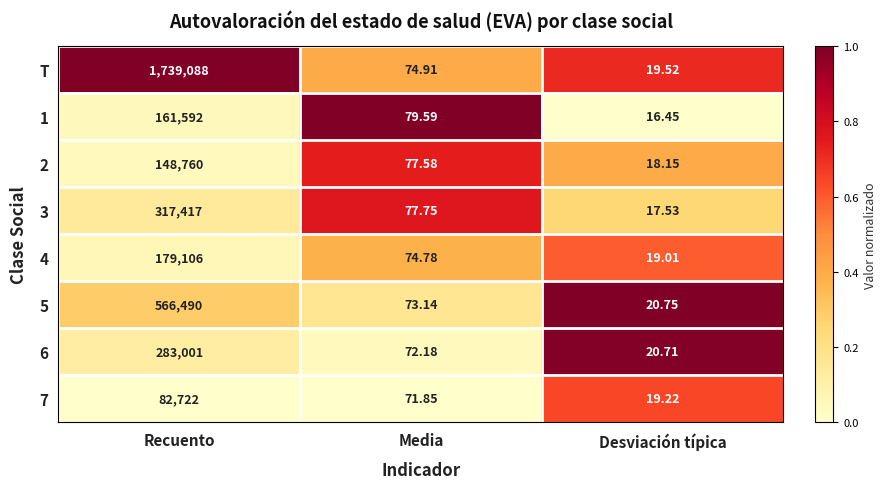

What is the greatest value displayed?

1739088.0